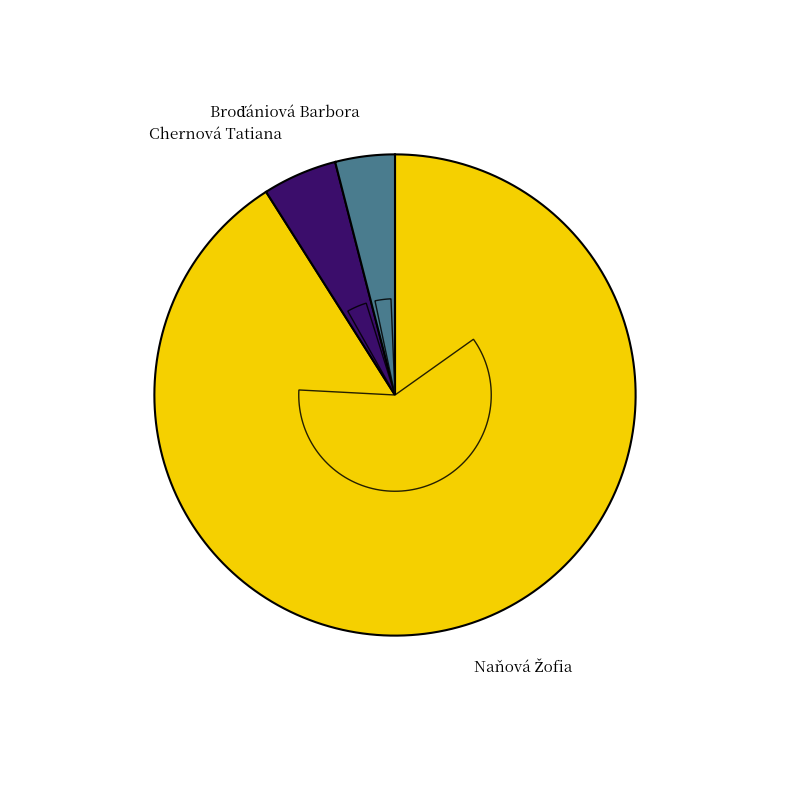

To the nearest percent, what is the combined percentage of Naňová Žofia and Broďániová Barbora?

95%